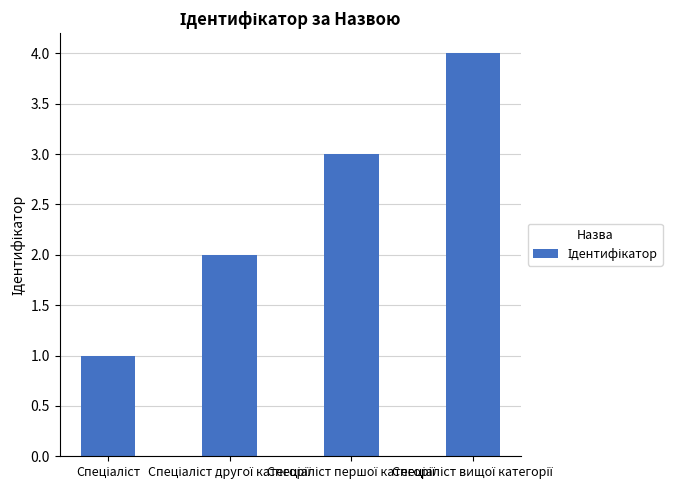

What is the difference between the maximum and minimum values?

3